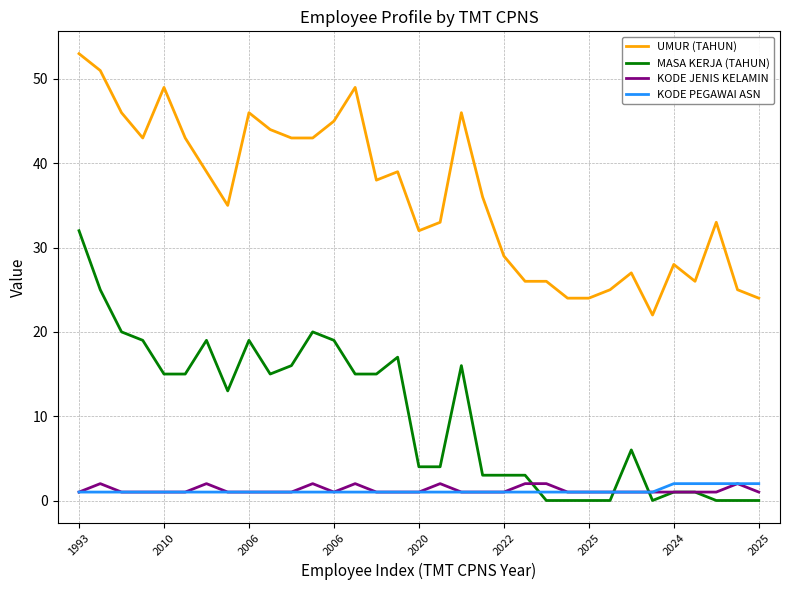

Does the chart display data point markers on the line(s)?

No